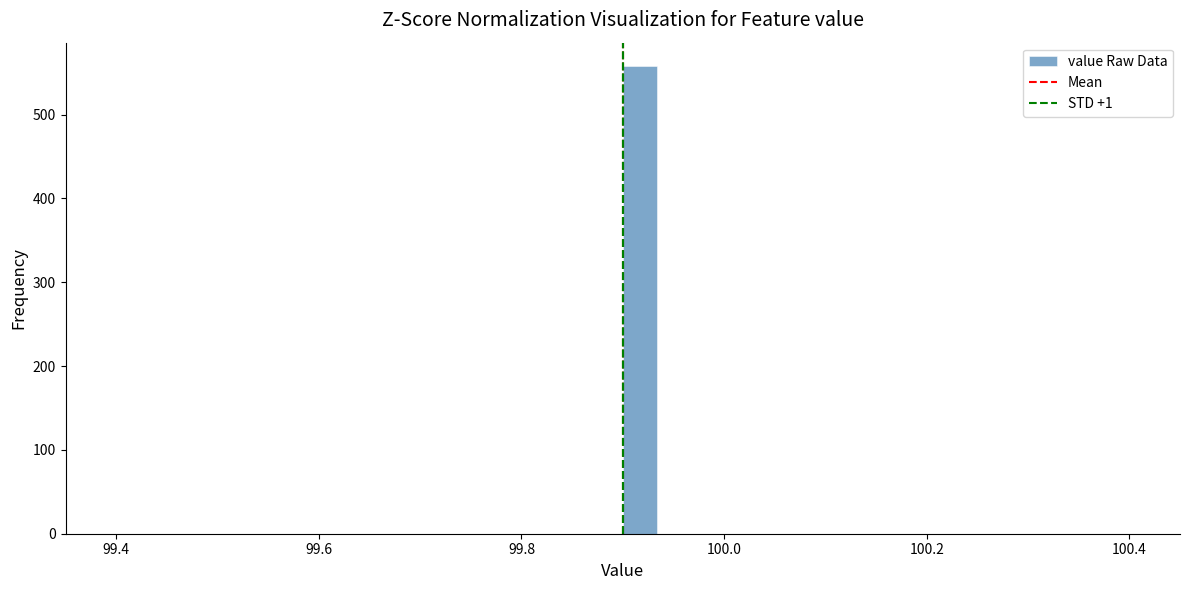

Around what value on the x-axis is the tallest bar? Give the approximate position of its centre, as read against the axis.

99.92